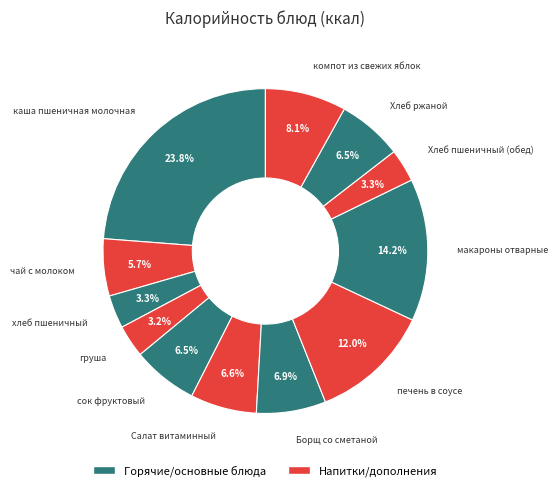

Count the number of slices in the pie.

12